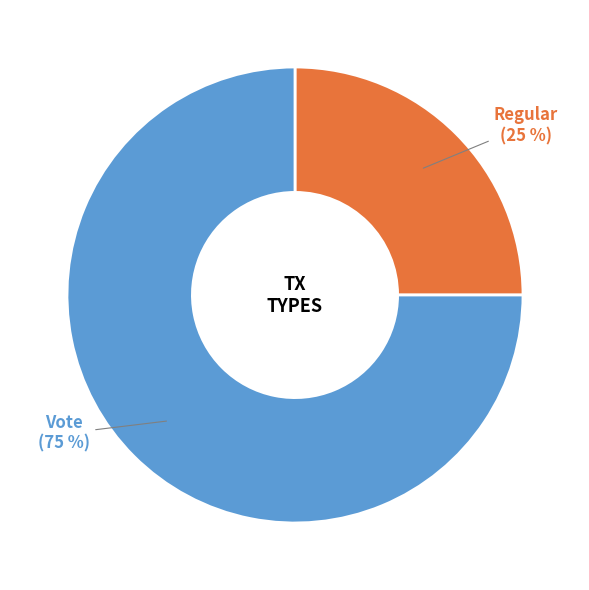

Which category accounts for the majority?

Vote